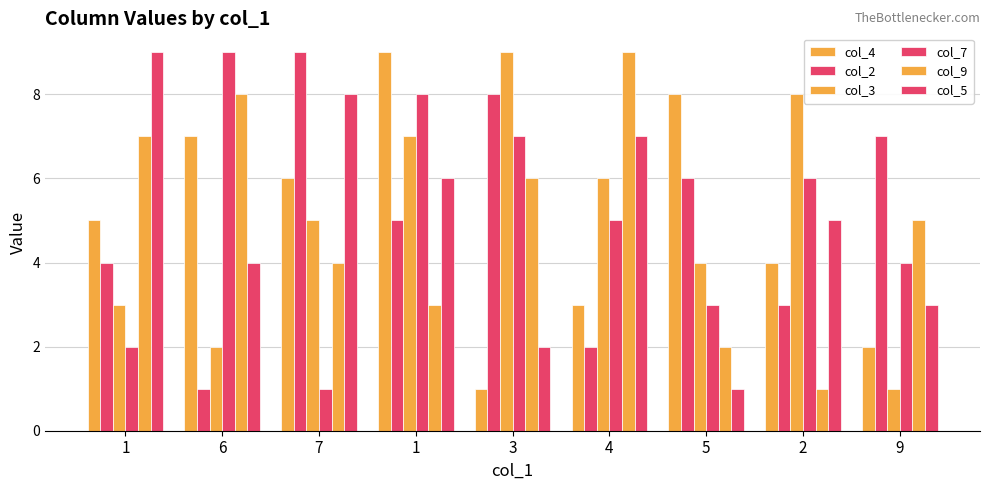

How many values in the col_5 series are below 5?

4